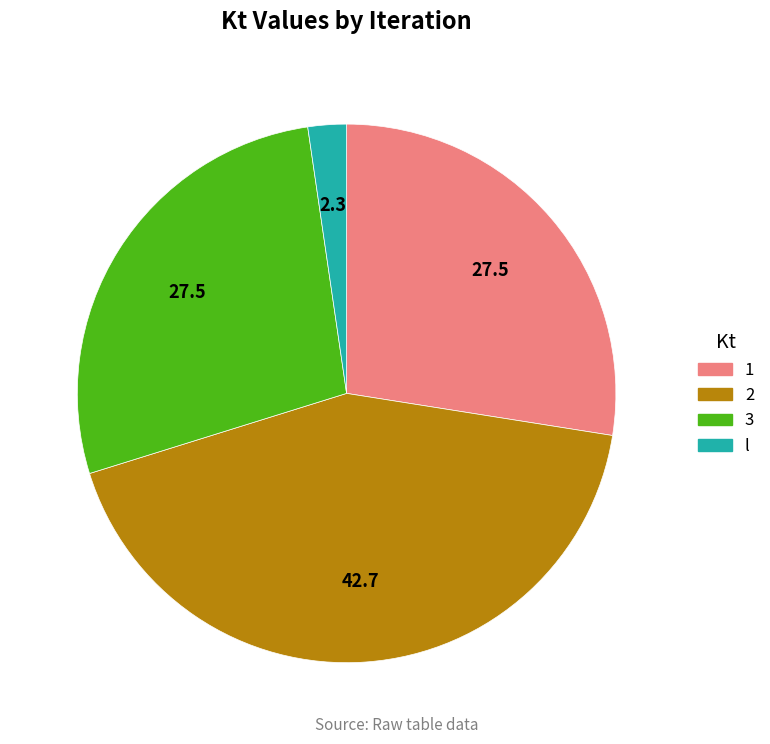

The l slice represents 2% of the pie. True or false?

True